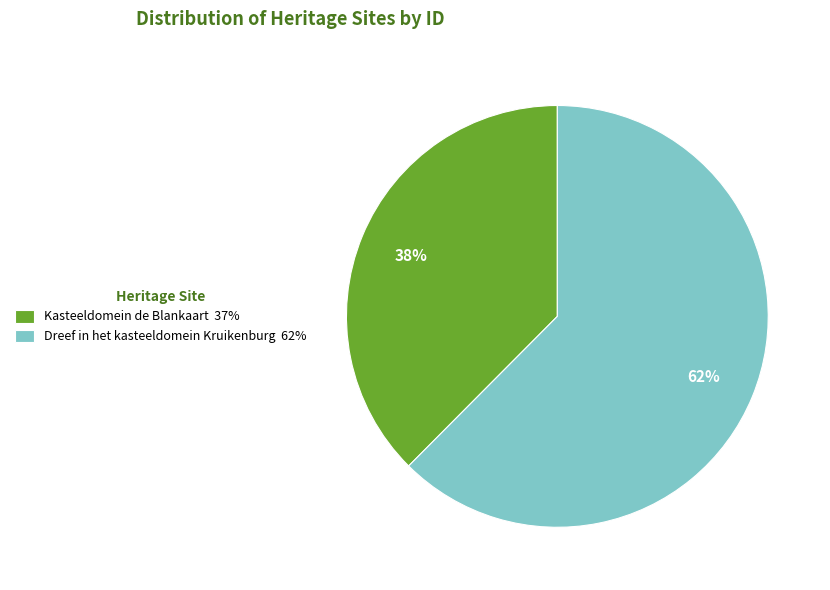

What is the ratio of the value at Kasteeldomein de Blankaart to the value at Dreef in het kasteeldomein Kruikenburg?

0.6